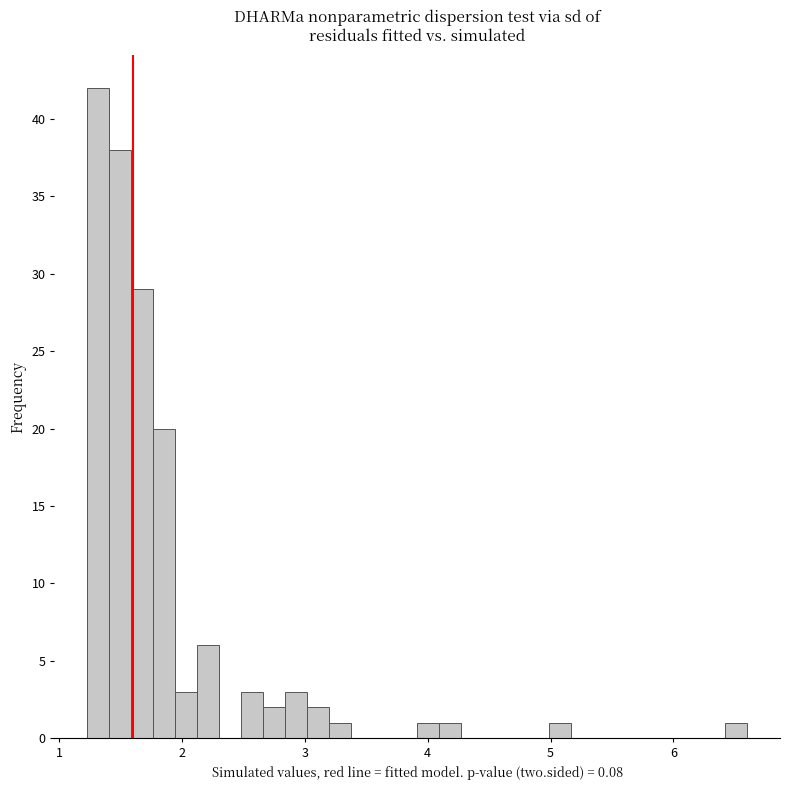

Read against the x-axis, roughly where is the centre of the tallest bar?

1.3